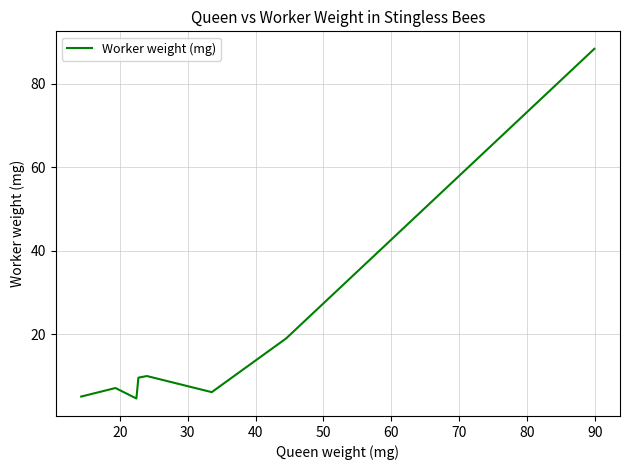

How many interior local valleys (lower than both neighbors) does the data have?

2